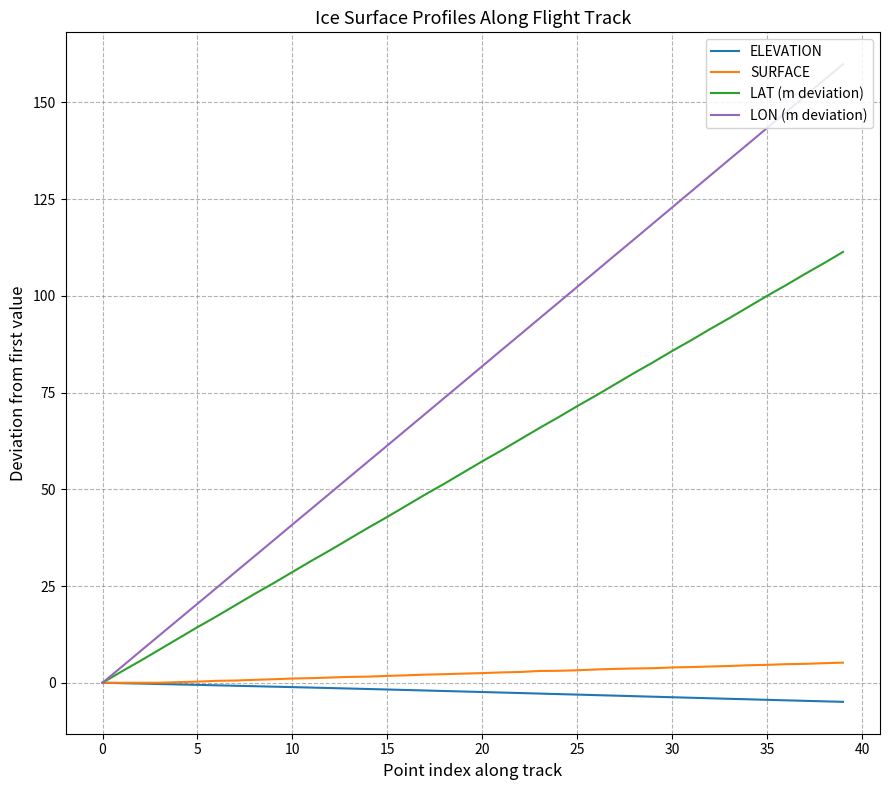

What is the greatest value displayed?

159.8